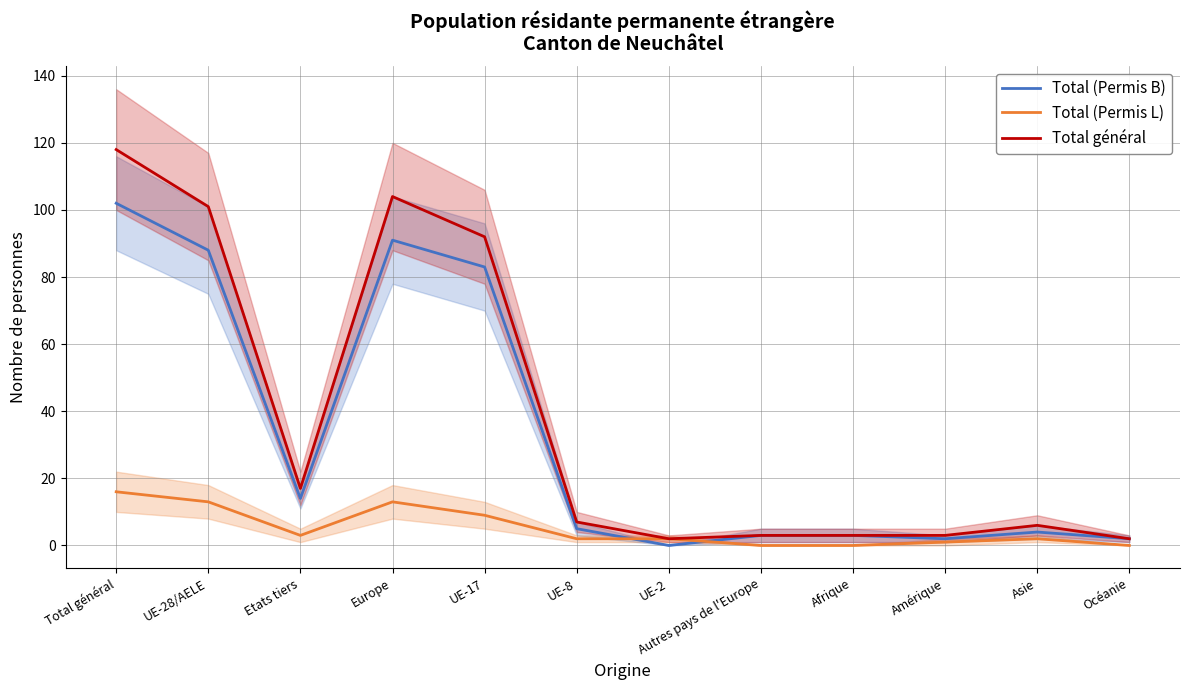

Reading left to right, what are all the values shown in this chart?

Total (Permis B): 102	88	14	91	83	5	0	3	3	2	4	2
Total (Permis L): 16	13	3	13	9	2	2	0	0	1	2	0
Total général: 118	101	17	104	92	7	2	3	3	3	6	2